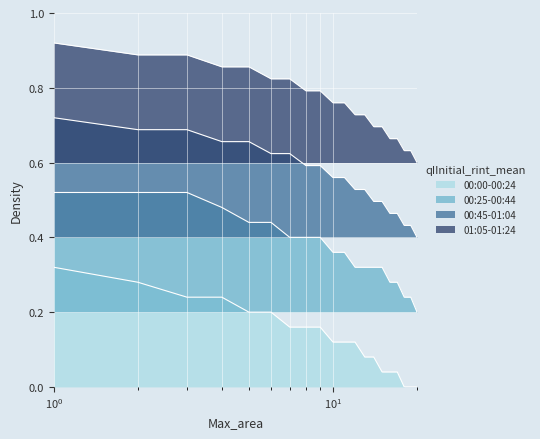

What are all the series names shown in the legend?

00:00-00:24, 00:25-00:44, 00:45-01:04, 01:05-01:24